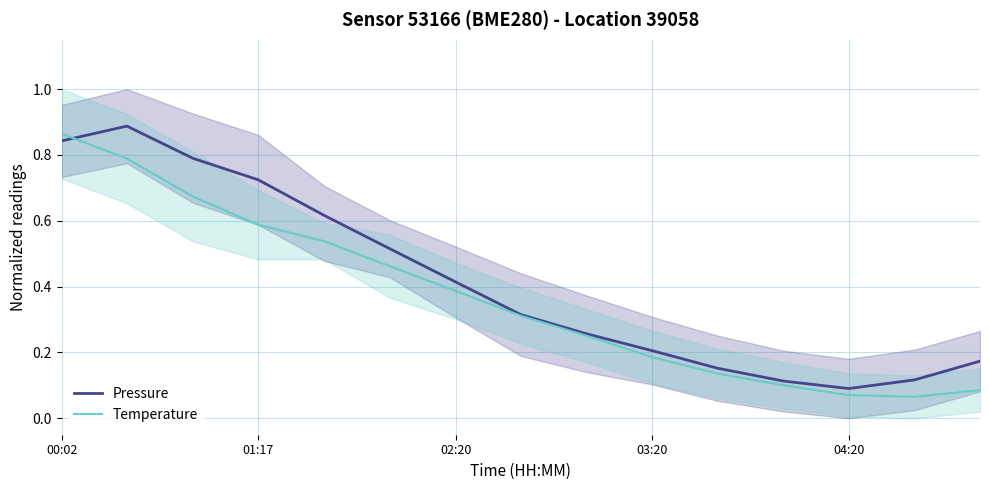

How many series are shown in this chart?

2